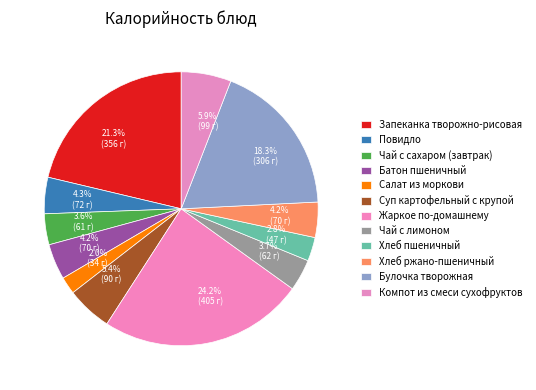

To the nearest percent, what portion does Хлеб ржано-пшеничный represent?

4%